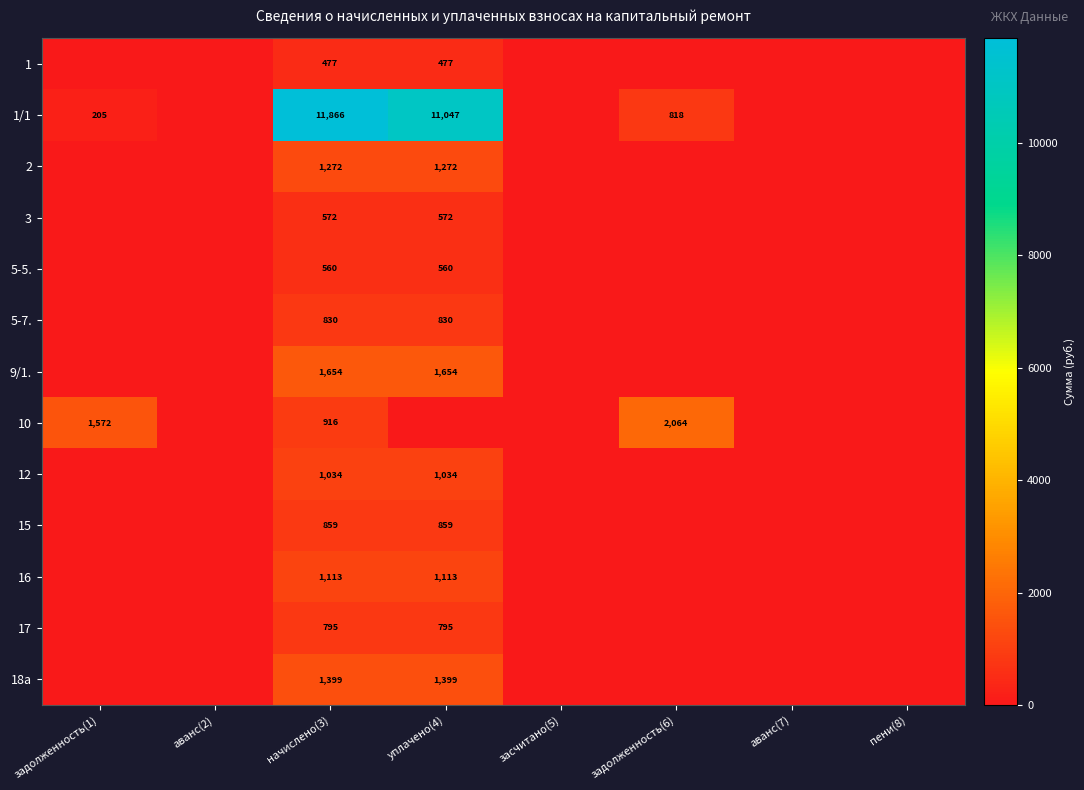

True or false: 3 has a value of 572 at начислено(3).

True